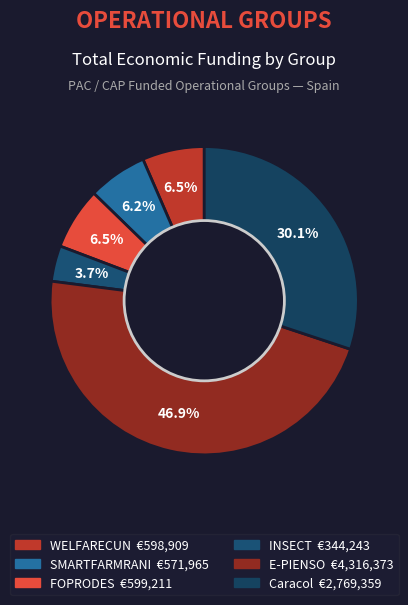

The INSECT slice represents 12% of the pie. True or false?

False